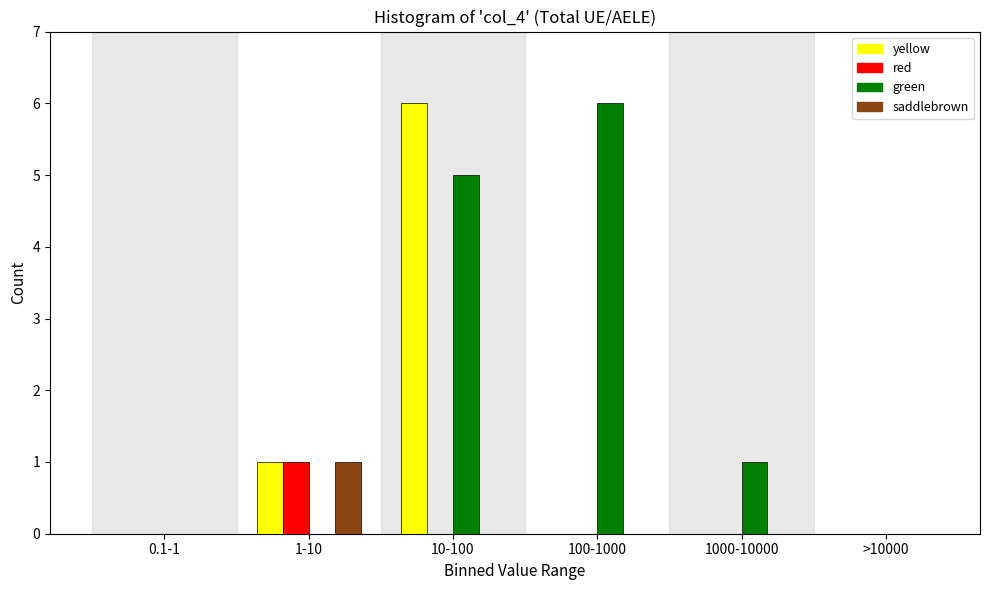

Reading left to right, transcribe all the data shown in this chart.

yellow: 0.1-1=0	1-10=1	10-100=6	100-1000=0	1000-10000=0	>10000=0
red: 0.1-1=0	1-10=1	10-100=0	100-1000=0	1000-10000=0	>10000=0
green: 0.1-1=0	1-10=0	10-100=5	100-1000=6	1000-10000=1	>10000=0
saddlebrown: 0.1-1=0	1-10=1	10-100=0	100-1000=0	1000-10000=0	>10000=0